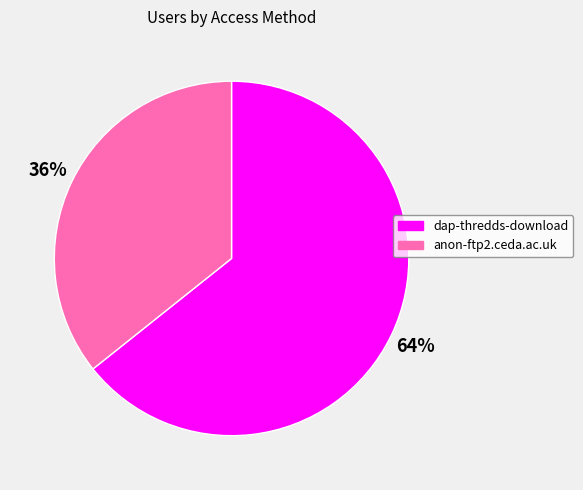

Rank the categories by value from highest to lowest.

dap-thredds-download, anon-ftp2.ceda.ac.uk